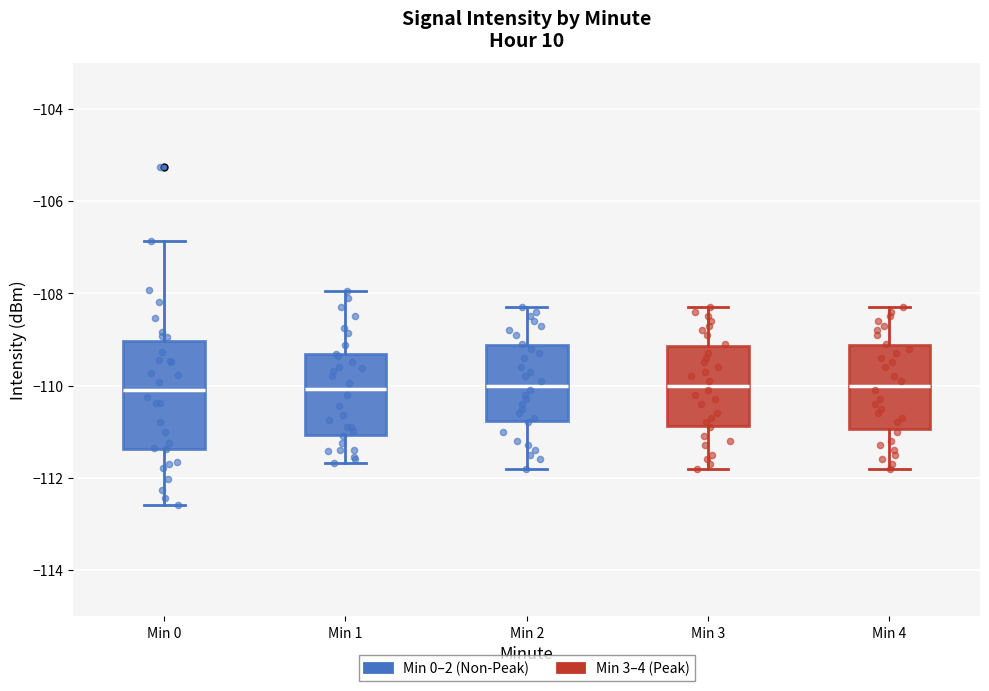

Comparing the boxes themselves (not the whiskers), which one is the tallest?

Min 0